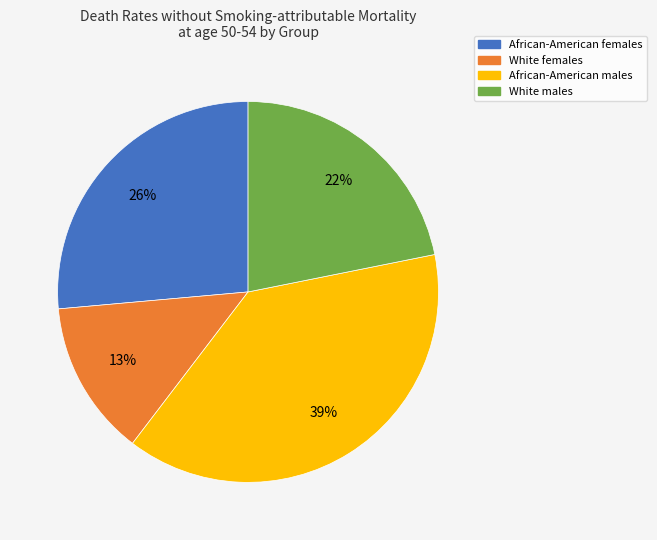

How many slices are in this pie chart?

4